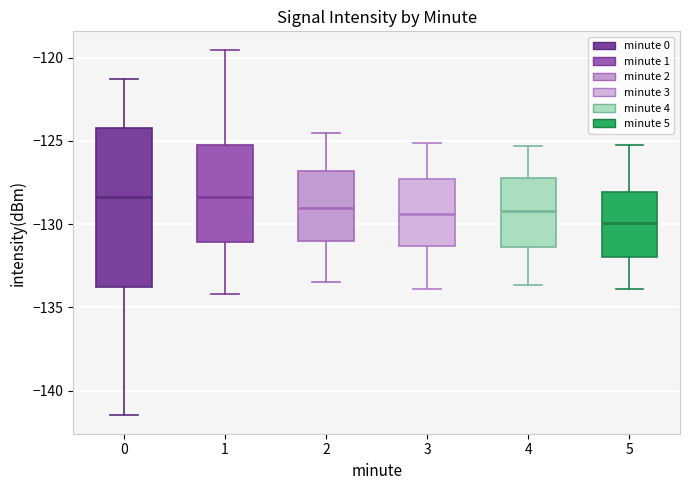

Reading left to right, transcribe this box plot: for each box, give where its median line is, the range the box spans, and where its two whiskers end, as read against the y-axis. The values are not printed on the chart, so give them approximately, as read against the axis.

0: median -128.5, box -134.0 to -124.0, whiskers -141.5 to -121.5
1: median -128.5, box -131.0 to -125.5, whiskers -134.0 to -119.5
2: median -129.0, box -131.0 to -127.0, whiskers -133.5 to -124.5
3: median -129.5, box -131.5 to -127.5, whiskers -134.0 to -125.0
4: median -129.0, box -131.5 to -127.0, whiskers -133.5 to -125.5
5: median -130.0, box -132.0 to -128.0, whiskers -134.0 to -125.0